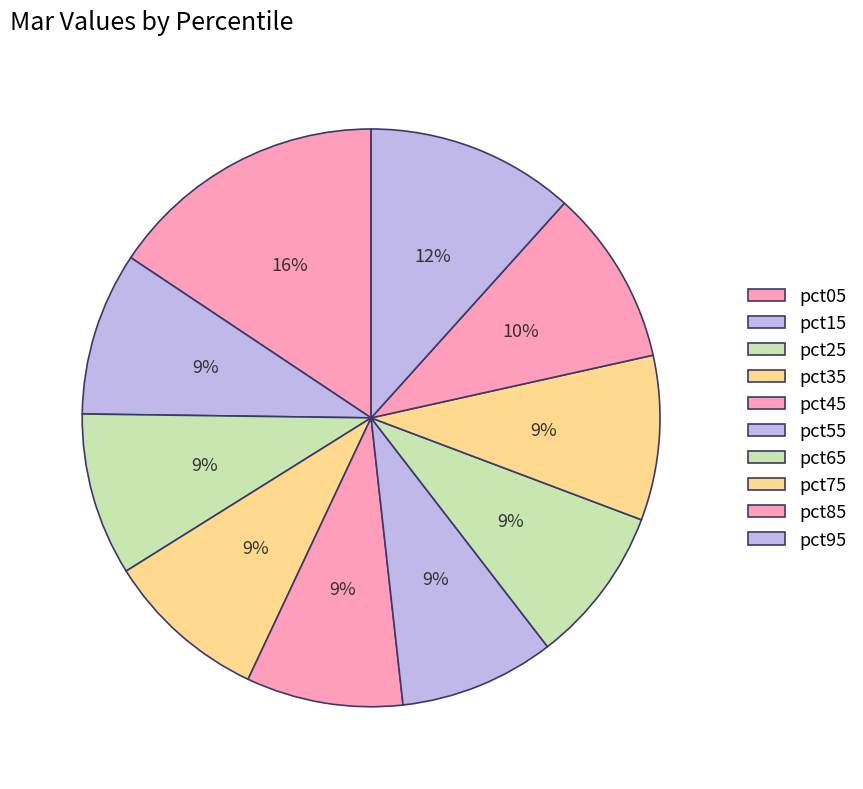

How many segments does this pie chart have?

10